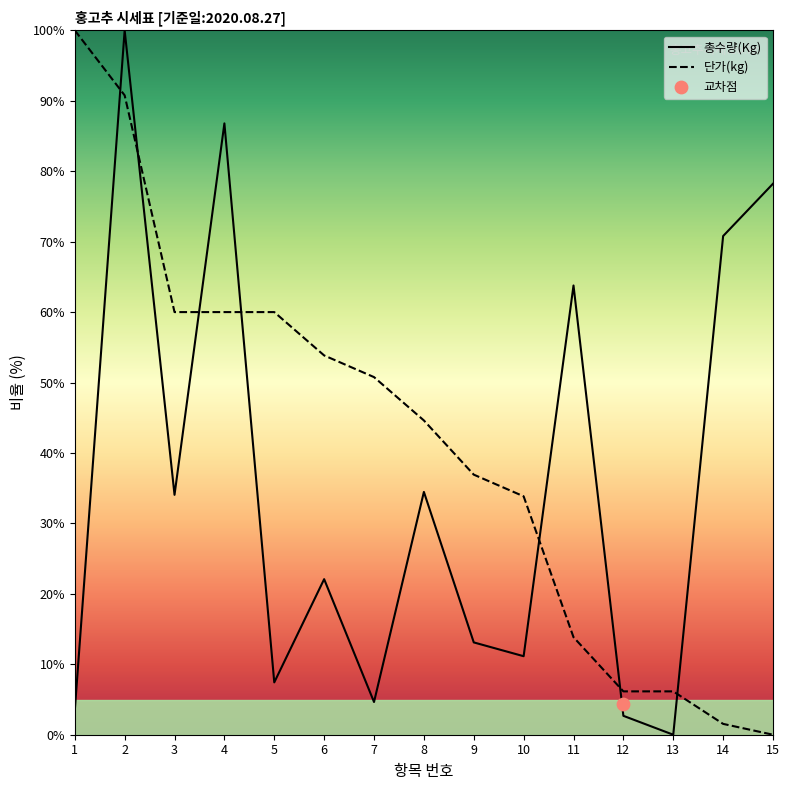

At which category is the sum across all series the highest?

2